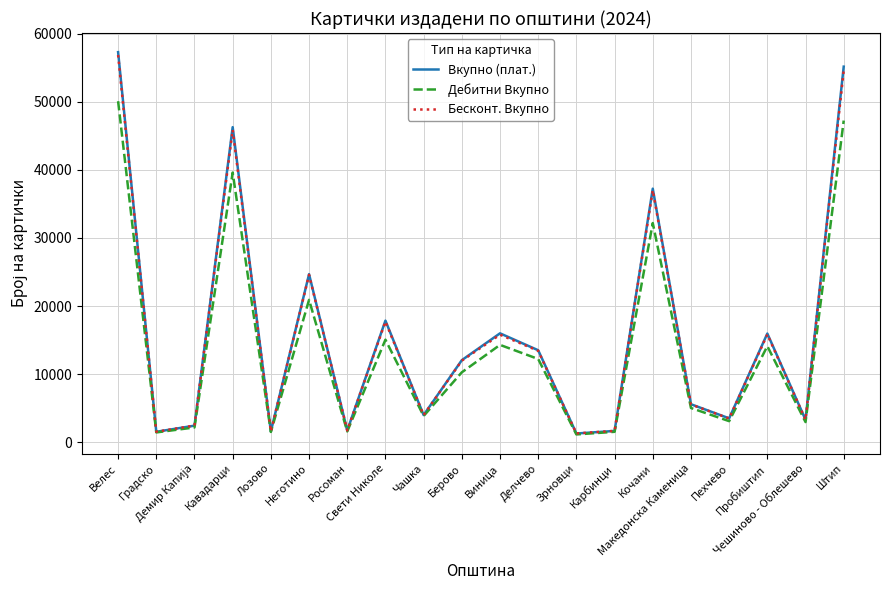

At which category is the sum across all series the highest?

Велес